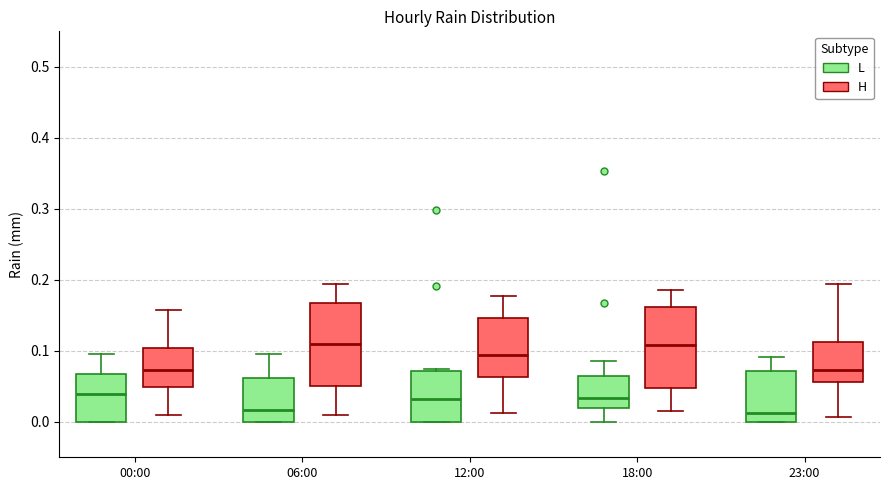

Reading left to right, read every box against the y-axis: the position of its median line, the range the box covers, and the ends of its whiskers. The values are not printed on the chart, so give them approximately, as read against the axis.

00:00 (L): median 0.04, box 0.00 to 0.07, whiskers 0.00 to 0.10
00:00 (H): median 0.07, box 0.05 to 0.10, whiskers 0.01 to 0.16
06:00 (L): median 0.02, box 0.00 to 0.06, whiskers 0.00 to 0.09
06:00 (H): median 0.11, box 0.05 to 0.17, whiskers 0.01 to 0.19
12:00 (L): median 0.03, box 0.00 to 0.07, whiskers 0.00 to 0.07
12:00 (H): median 0.09, box 0.06 to 0.15, whiskers 0.01 to 0.18
18:00 (L): median 0.03, box 0.02 to 0.06, whiskers 0.00 to 0.09
18:00 (H): median 0.11, box 0.05 to 0.16, whiskers 0.02 to 0.19
23:00 (L): median 0.01, box 0.00 to 0.07, whiskers 0.00 to 0.09
23:00 (H): median 0.07, box 0.06 to 0.11, whiskers 0.01 to 0.19